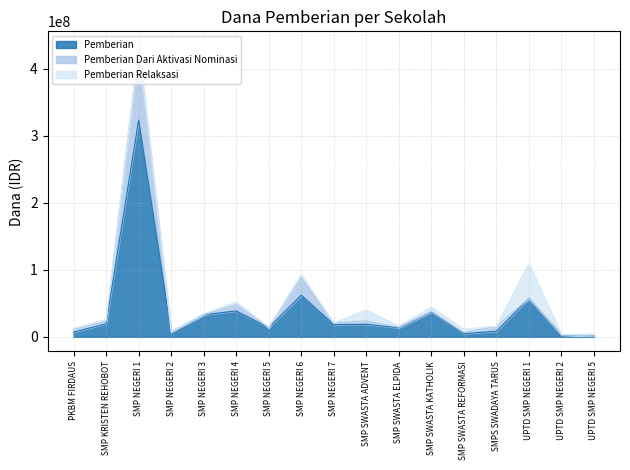

True or false: Pemberian and Pemberian Dari Aktivasi Nominasi intersect in this chart.

False